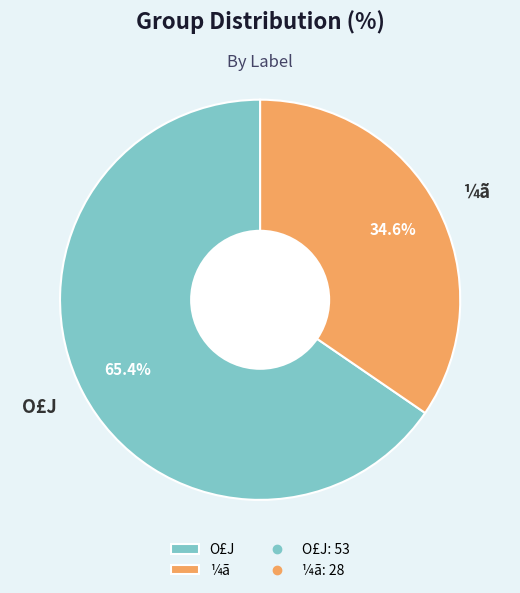

How many slices are in this pie chart?

2